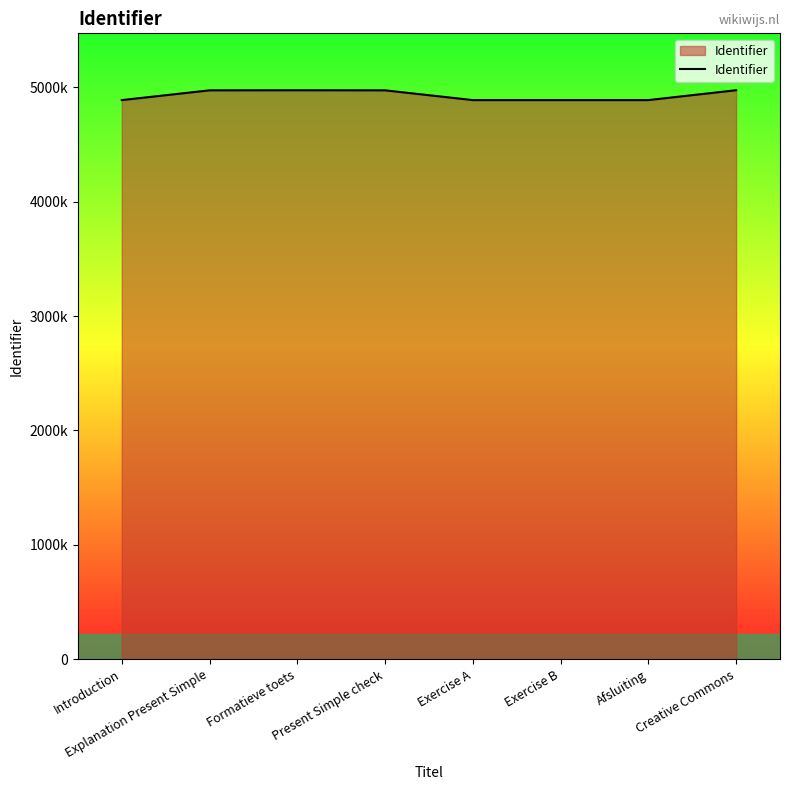

What is the value of the 1st point from the left?

4887895